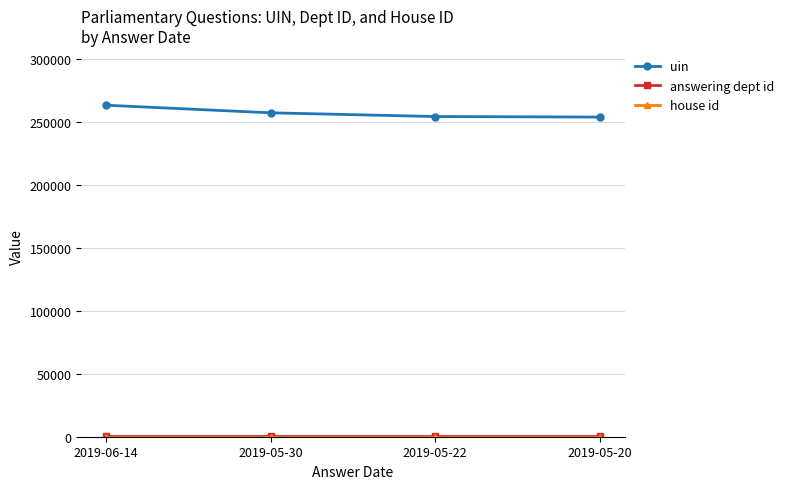

Which series changed the most between 2019-06-14 and 2019-05-30?

uin